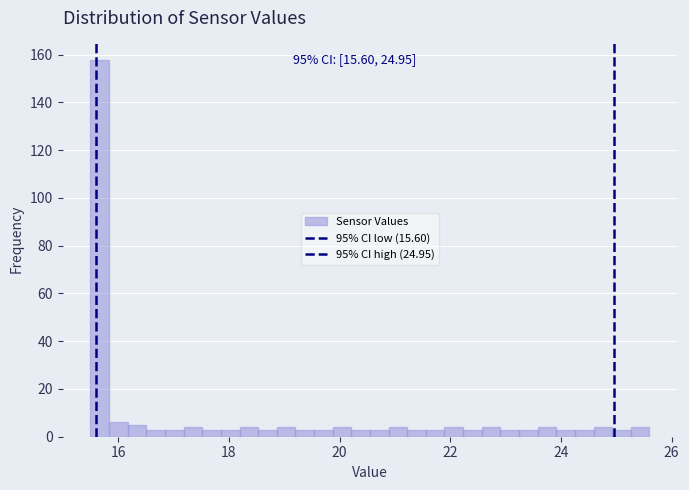

Around what value on the x-axis is the tallest bar? Give the approximate position of its centre, as read against the axis.

15.6